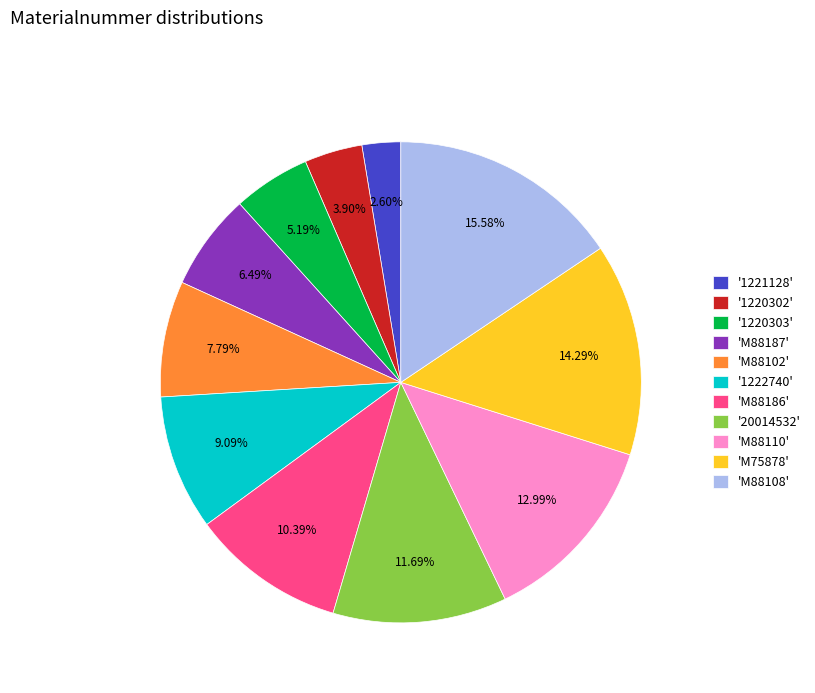

To the nearest percent, what is the difference between the largest and smallest slice percentages?

13%